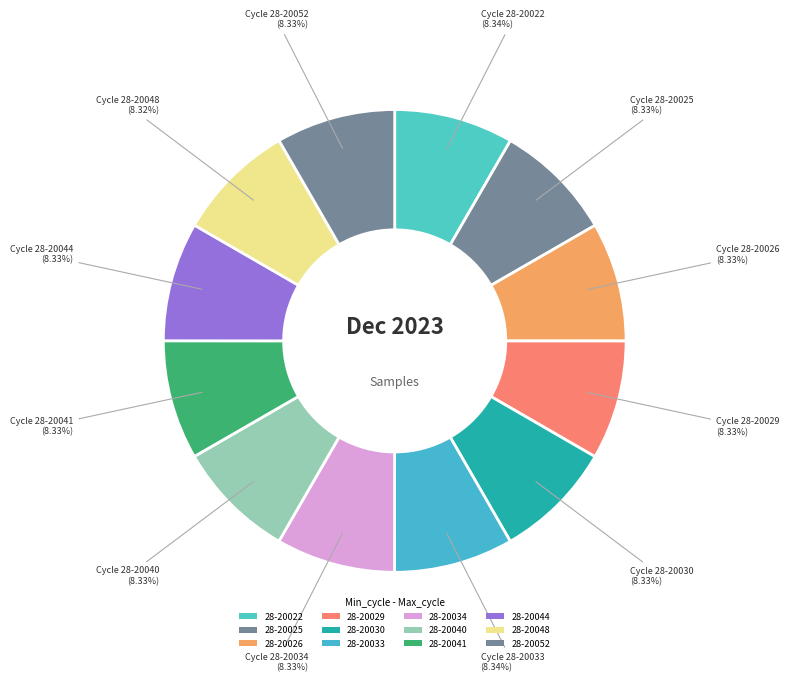

How many segments does this pie chart have?

12